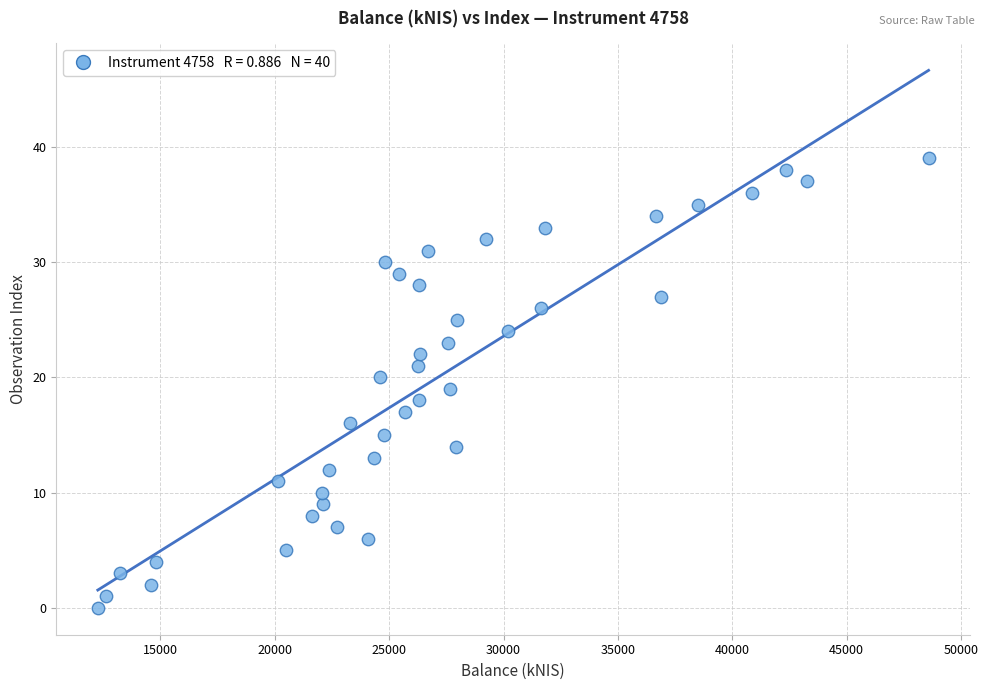

How many data points are displayed?

40